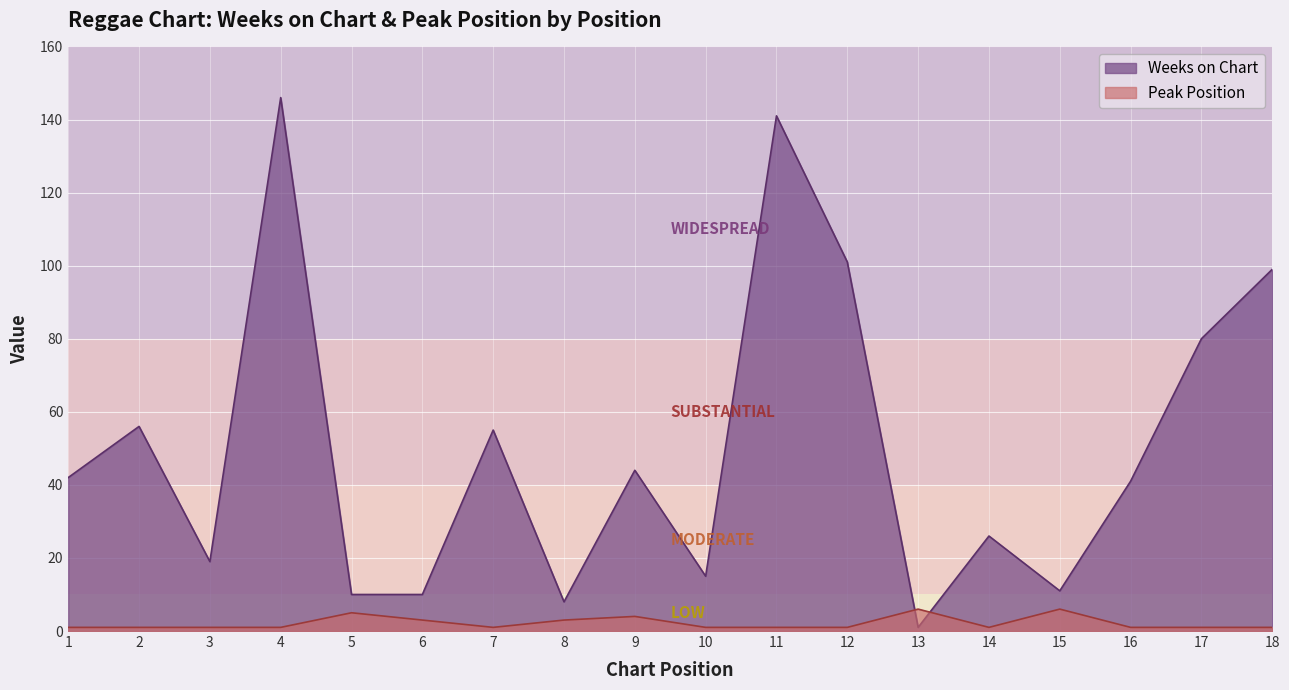

Which has a higher value, 14 or 2?

2